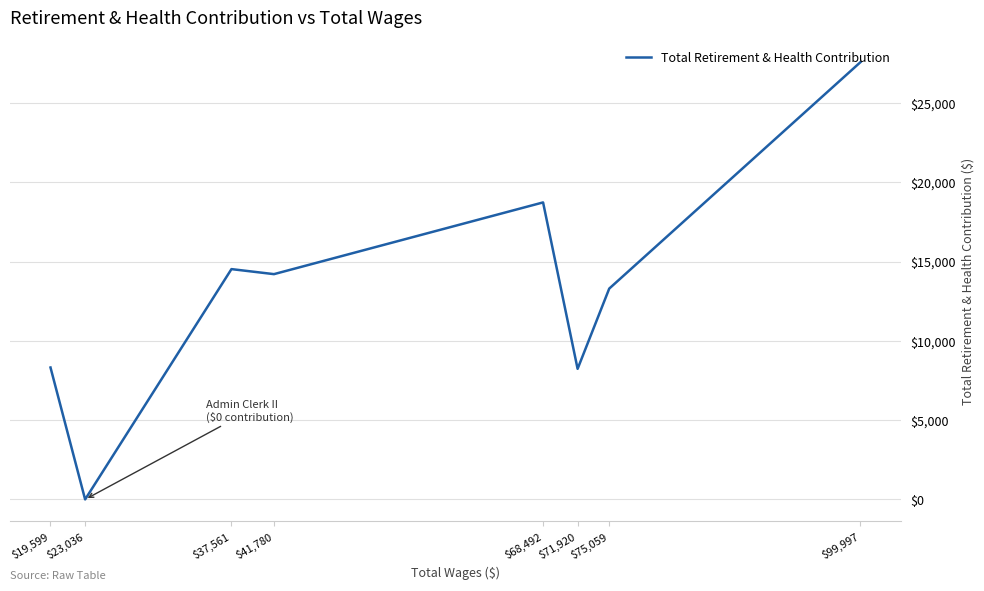

List the labels in order of value, largest first.

$99,997, $68,492, $37,561, $41,780, $75,059, $19,599, $71,920, $23,036